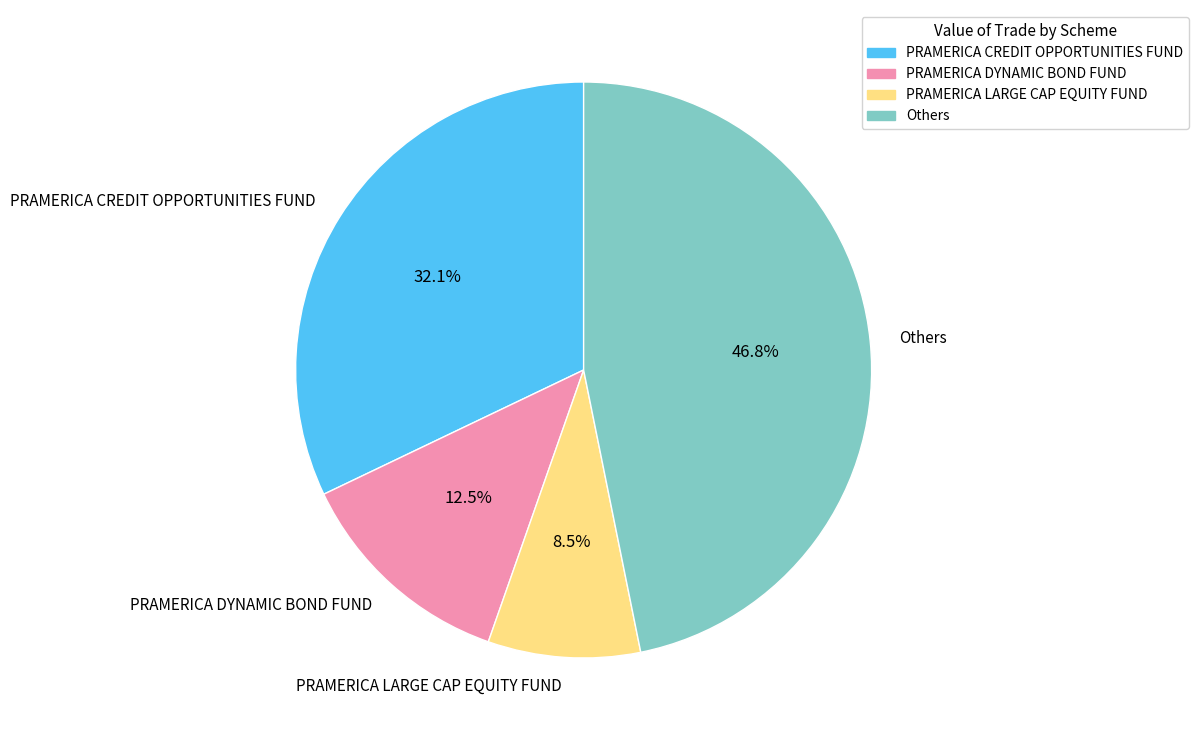

To the nearest percent, what is the average slice percentage?

25%